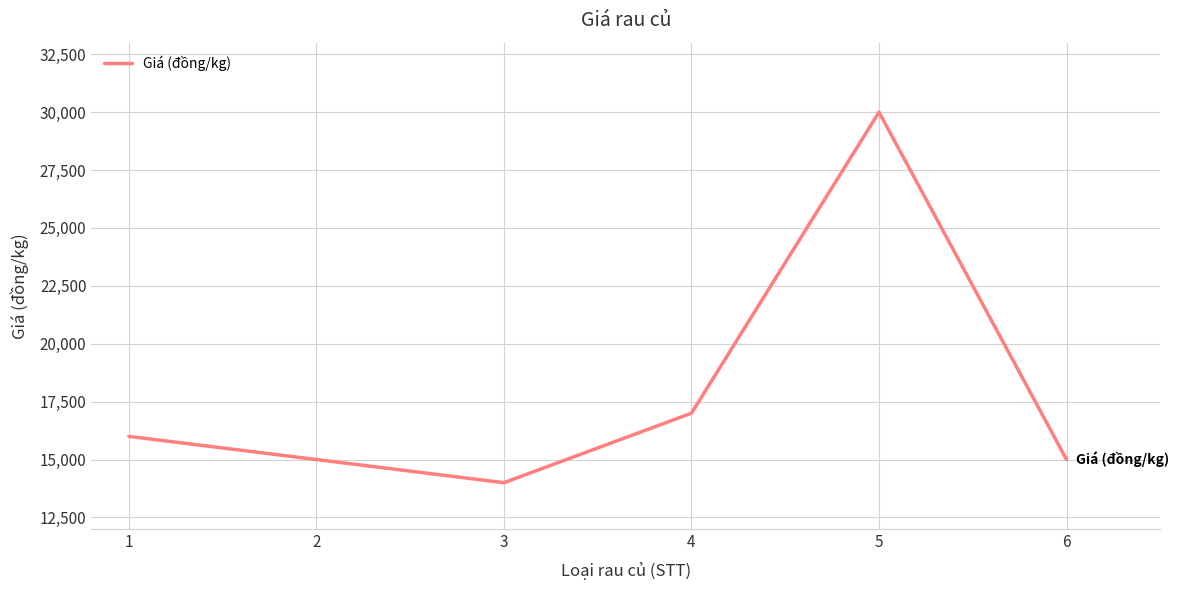

The value at 6 is 15000. True or false?

True